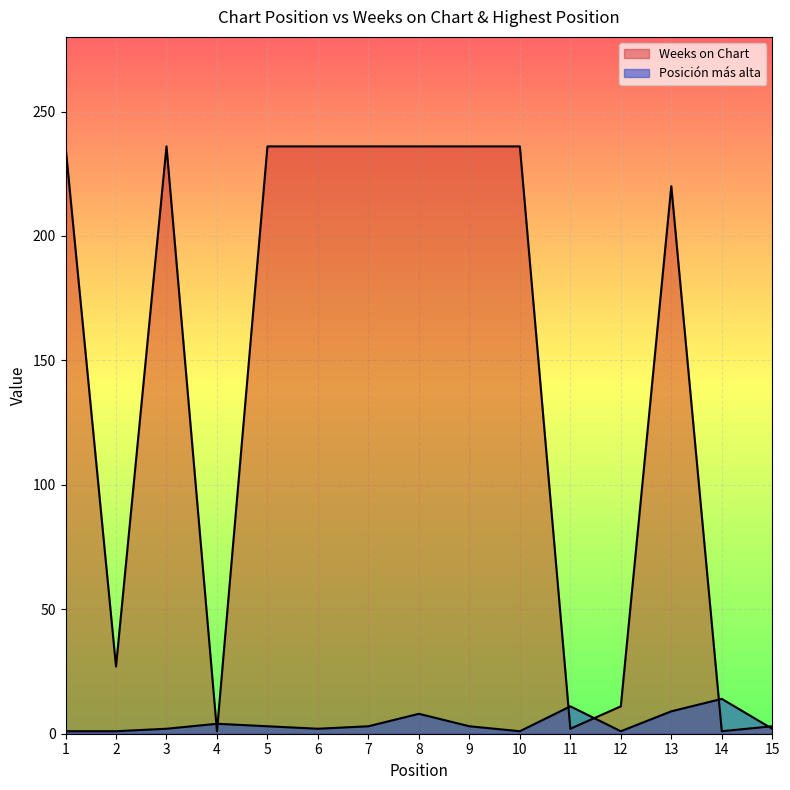

Reading right to left, transcribe all the data shown in this chart.

Weeks on Chart: 15=3	14=1	13=220	12=11	11=2	10=236	9=236	8=236	7=236	6=236	5=236	4=1	3=236	2=27	1=236
Posicion mas alta: 15=2	14=14	13=9	12=1	11=11	10=1	9=3	8=8	7=3	6=2	5=3	4=4	3=2	2=1	1=1